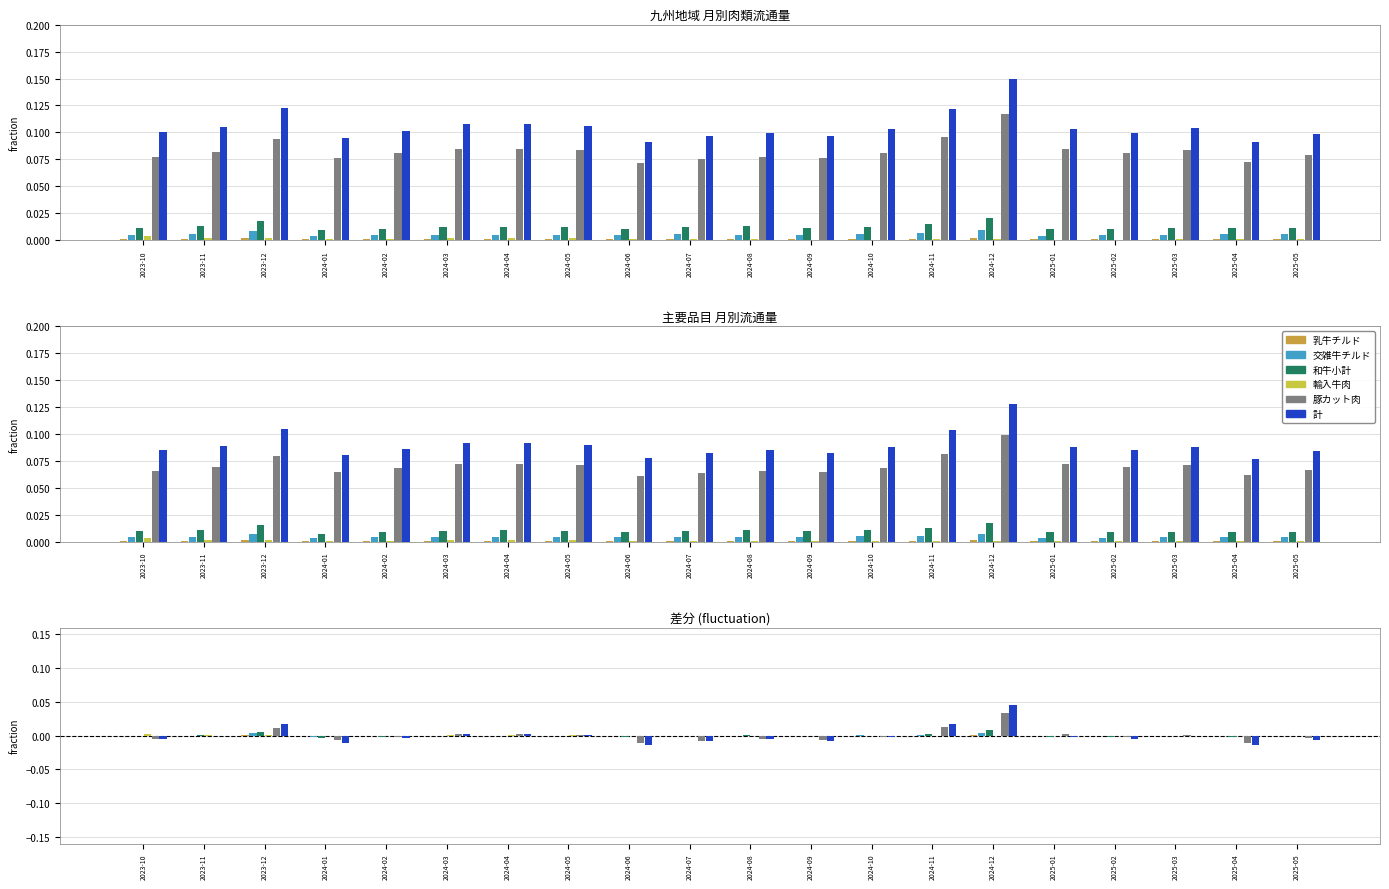

Reading left to right, extract all data points from this chart.

乳牛チルド: 2023-10=-0.0	2023-11=0.0	2023-12=0.0	2024-01=-0.0	2024-02=-0.0	2024-03=0.0	2024-04=-0.0	2024-05=-0.0	2024-06=-0.0	2024-07=0.0	2024-08=0.0	2024-09=-0.0	2024-10=-0.0	2024-11=-0.0	2024-12=0.0	2025-01=-0.0	2025-02=-0.0	2025-03=-0.0	2025-04=-0.0	2025-05=-0.0
交雑牛チルド: 2023-10=-0.0	2023-11=0.0	2023-12=0.0	2024-01=-0.0	2024-02=-0.0	2024-03=-0.0	2024-04=-0.0	2024-05=-0.0	2024-06=-0.0	2024-07=-0.0	2024-08=-0.0	2024-09=-0.0	2024-10=0.0	2024-11=0.0	2024-12=0.0	2025-01=-0.0	2025-02=-0.0	2025-03=-0.0	2025-04=-0.0	2025-05=-0.0
和牛小計: 2023-10=-0.0	2023-11=0.0	2023-12=0.0	2024-01=-0.0	2024-02=-0.0	2024-03=-0.0	2024-04=-0.0	2024-05=-0.0	2024-06=-0.0	2024-07=-0.0	2024-08=0.0	2024-09=-0.0	2024-10=0.0	2024-11=0.0	2024-12=0.0	2025-01=-0.0	2025-02=-0.0	2025-03=-0.0	2025-04=-0.0	2025-05=-0.0
輸入牛肉: 2023-10=0.0	2023-11=0.0	2023-12=0.0	2024-01=-0.0	2024-02=0.0	2024-03=0.0	2024-04=0.0	2024-05=0.0	2024-06=-0.0	2024-07=-0.0	2024-08=-0.0	2024-09=-0.0	2024-10=-0.0	2024-11=-0.0	2024-12=-0.0	2025-01=-0.0	2025-02=-0.0	2025-03=-0.0	2025-04=-0.0	2025-05=0.0
豚カット肉: 2023-10=-0.0	2023-11=-0.0	2023-12=0.0	2024-01=-0.0	2024-02=-0.0	2024-03=0.0	2024-04=0.0	2024-05=0.0	2024-06=-0.0	2024-07=-0.0	2024-08=-0.0	2024-09=-0.0	2024-10=-0.0	2024-11=0.0	2024-12=0.0	2025-01=0.0	2025-02=-0.0	2025-03=0.0	2025-04=-0.0	2025-05=-0.0
計: 2023-10=-0.0	2023-11=-0.0	2023-12=0.0	2024-01=-0.0	2024-02=-0.0	2024-03=0.0	2024-04=0.0	2024-05=0.0	2024-06=-0.0	2024-07=-0.0	2024-08=-0.0	2024-09=-0.0	2024-10=-0.0	2024-11=0.0	2024-12=0.0	2025-01=-0.0	2025-02=-0.0	2025-03=-0.0	2025-04=-0.0	2025-05=-0.0